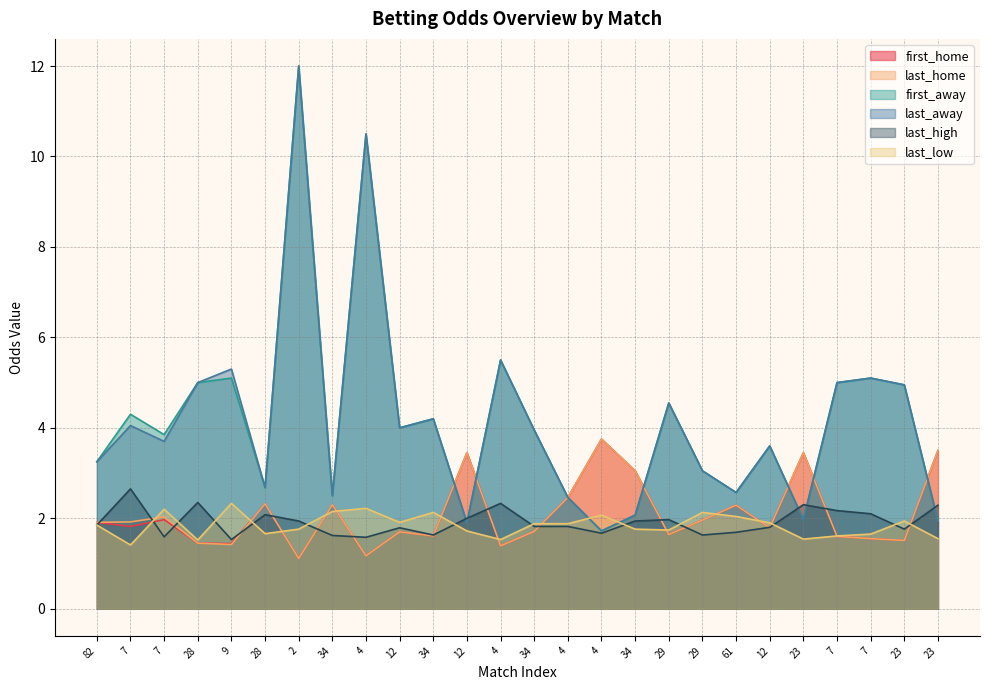

How many lines are shown in the chart?

6